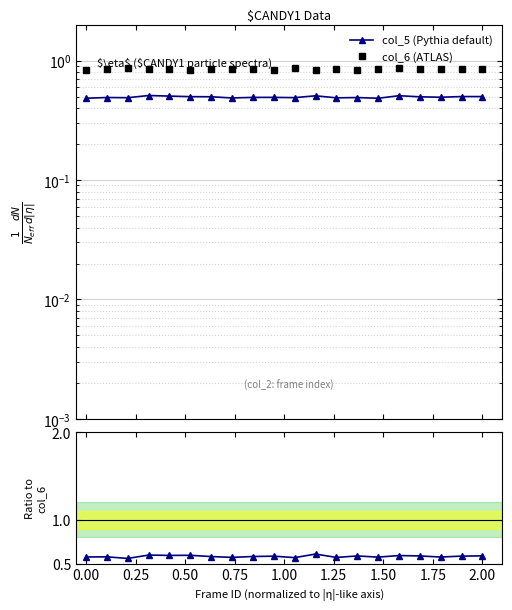

True or false: col_5 (Pythia default) and col_5/col_6 intersect in this chart.

False